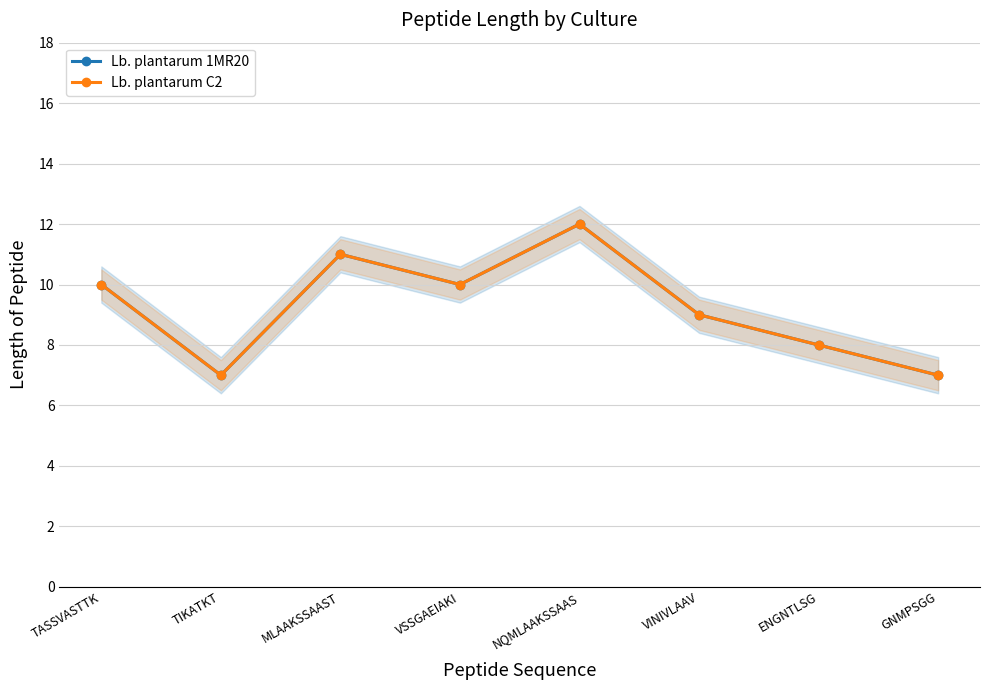

What are all the series names shown in the legend?

Lb. plantarum 1MR20, Lb. plantarum C2